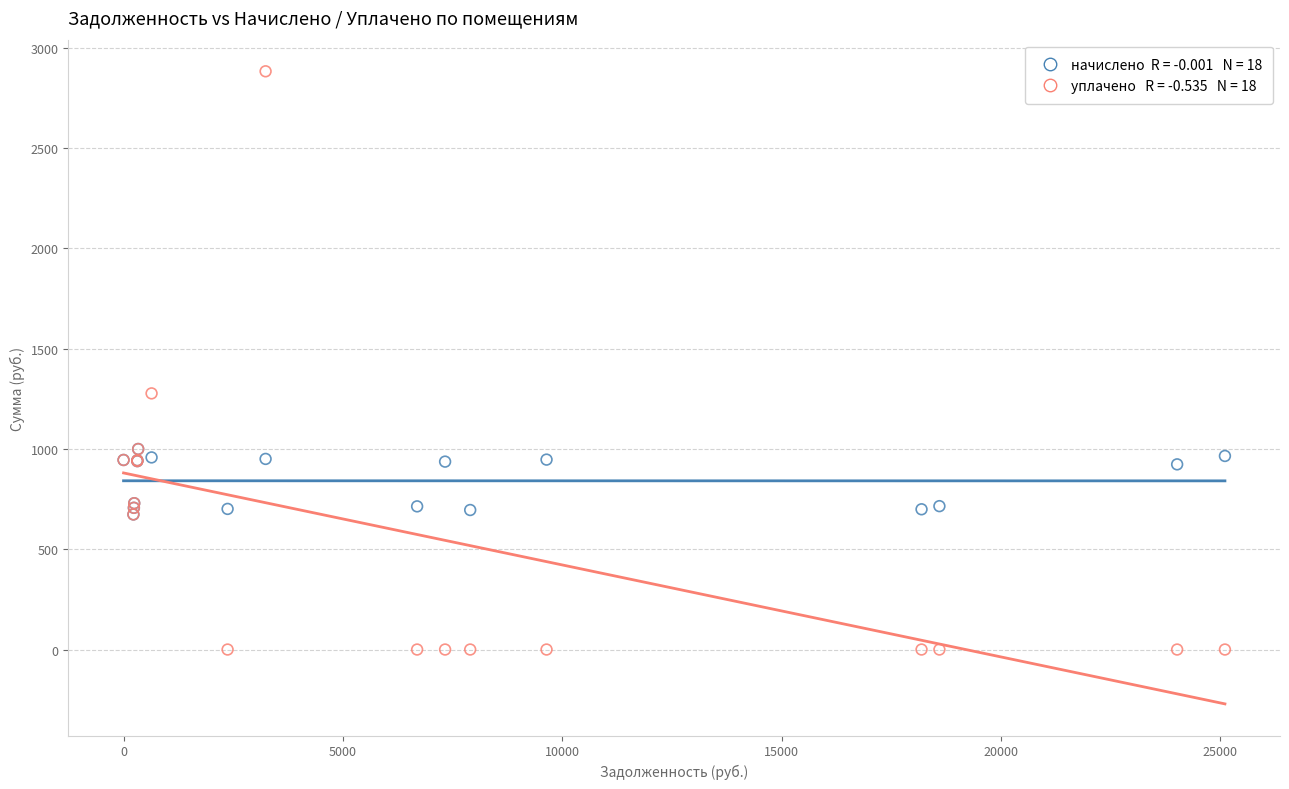

Across all series, what Y value is closest to 1441?

1277.1